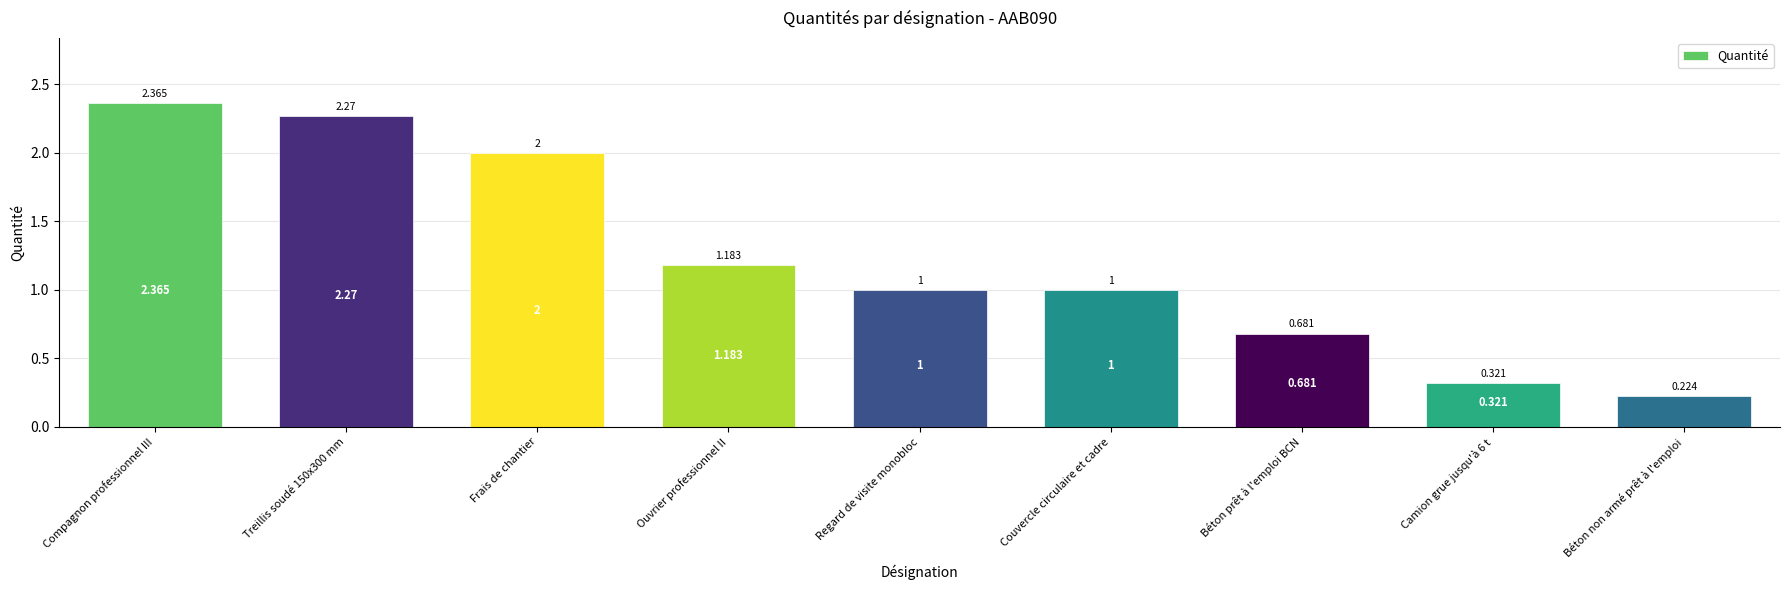

Between Ouvrier professionnel II and Treillis soudé 150x300 mm, which is larger?

Treillis soudé 150x300 mm